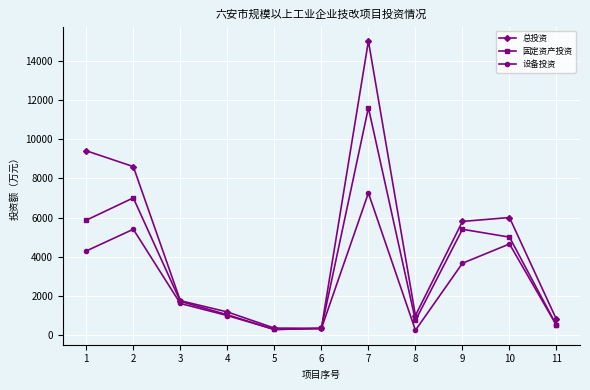

What is the sum of all 总投资 values?

50252